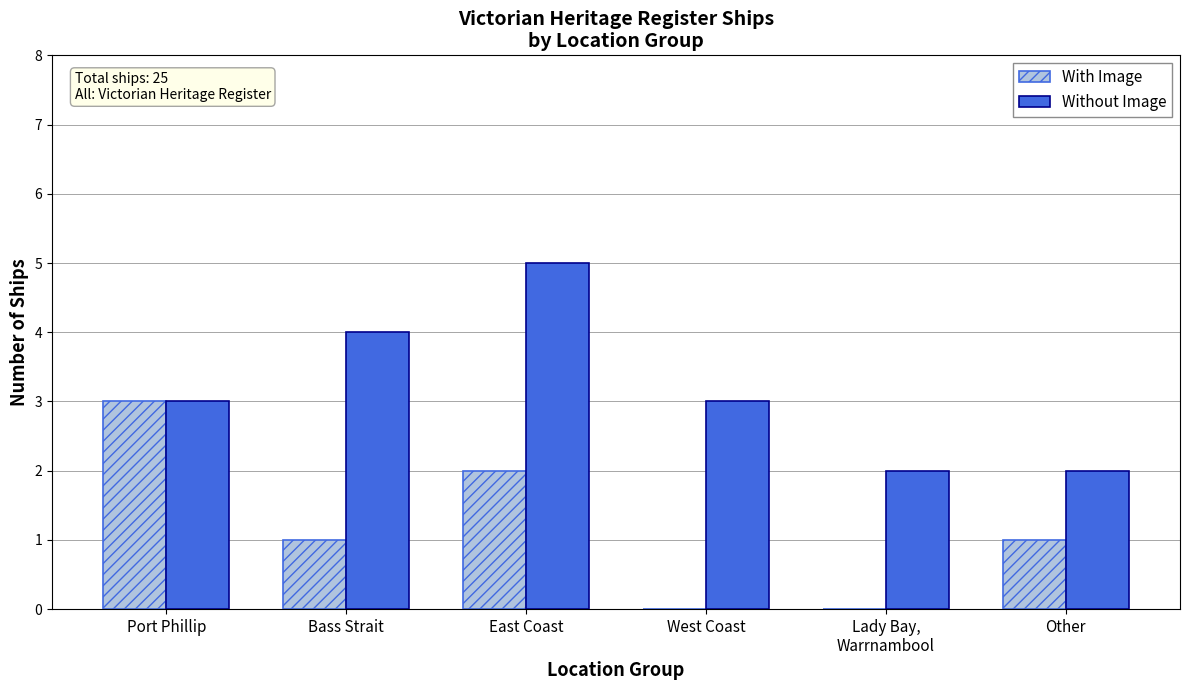

Reading left to right, transcribe all the data shown in this chart.

With Image: 3	1	2	0	0	1
Without Image: 3	4	5	3	2	2